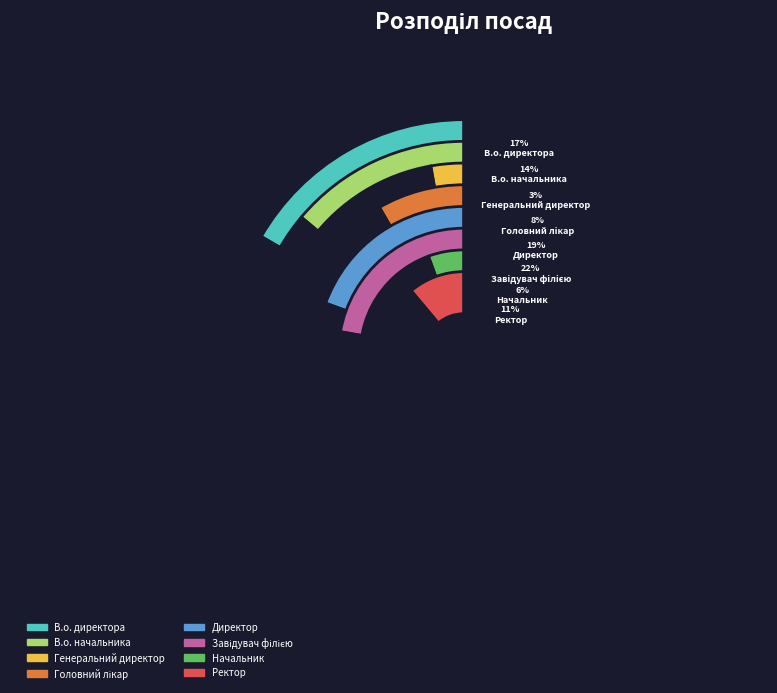

What is the ratio of the value at Ректор to the value at Головний лікар?

1.3